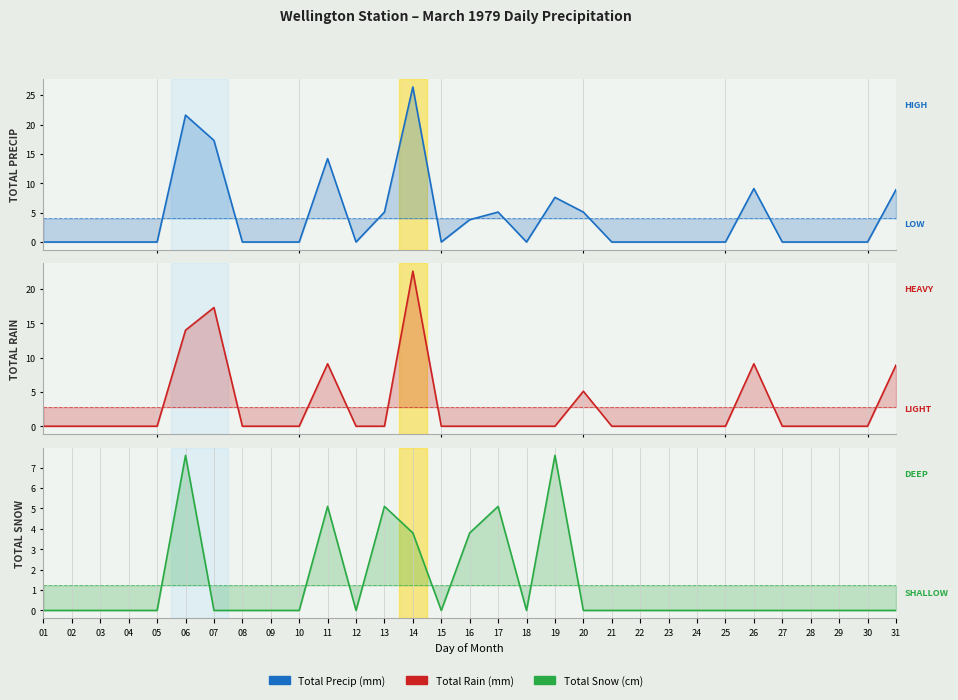

How many series are shown in this chart?

3